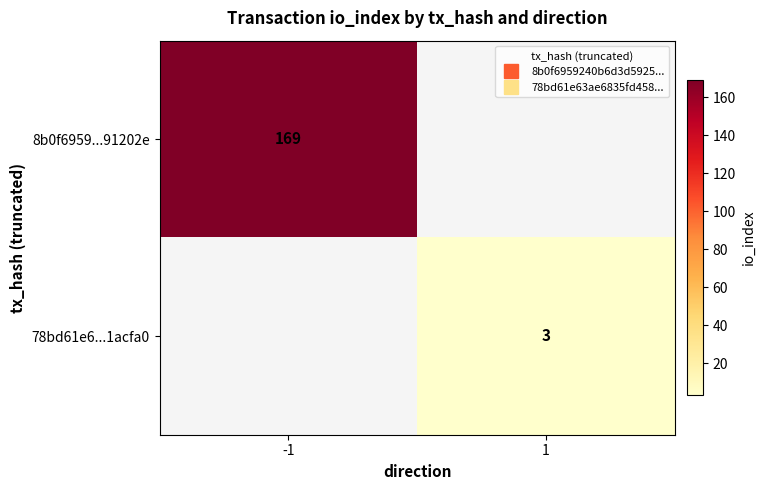

Is it true that 78bd61e6...1acfa0 equals 2.1 at 1?

False